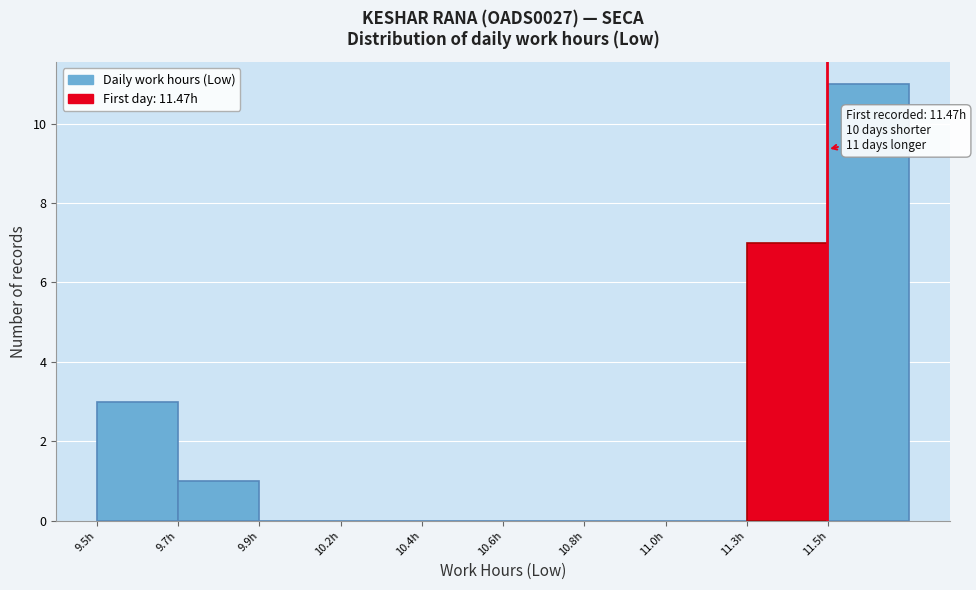

Reading left to right, extract all data points from this chart.

9.5h=3	9.7h=1	9.9h=0	10.2h=0	10.4h=0	10.6h=0	10.8h=0	11.0h=0	11.3h=7	11.5h=11